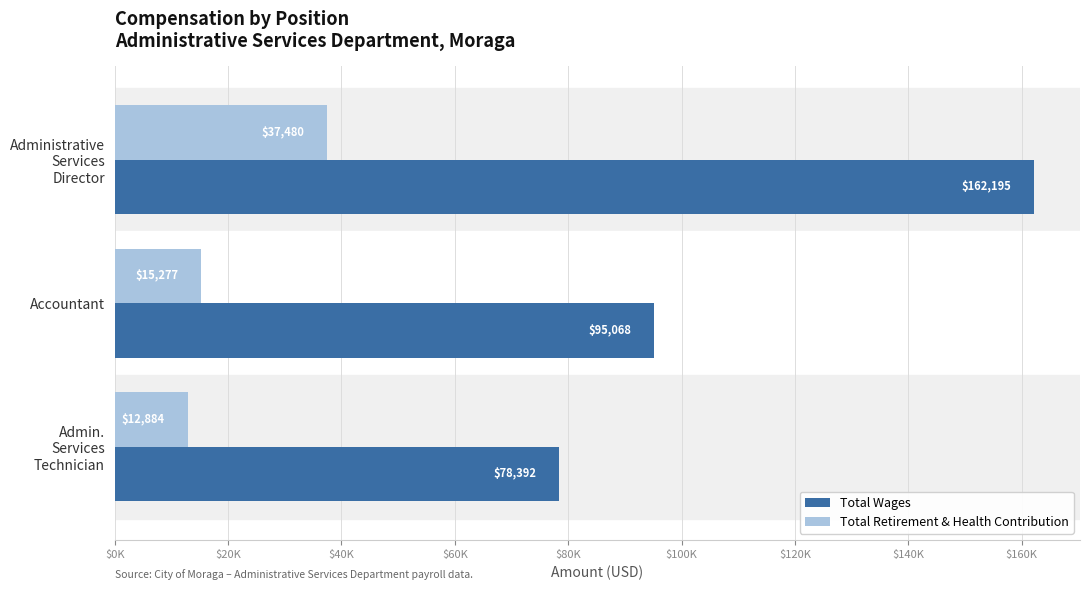

Where is Total Wages nearest to the value 120293?

Accountant